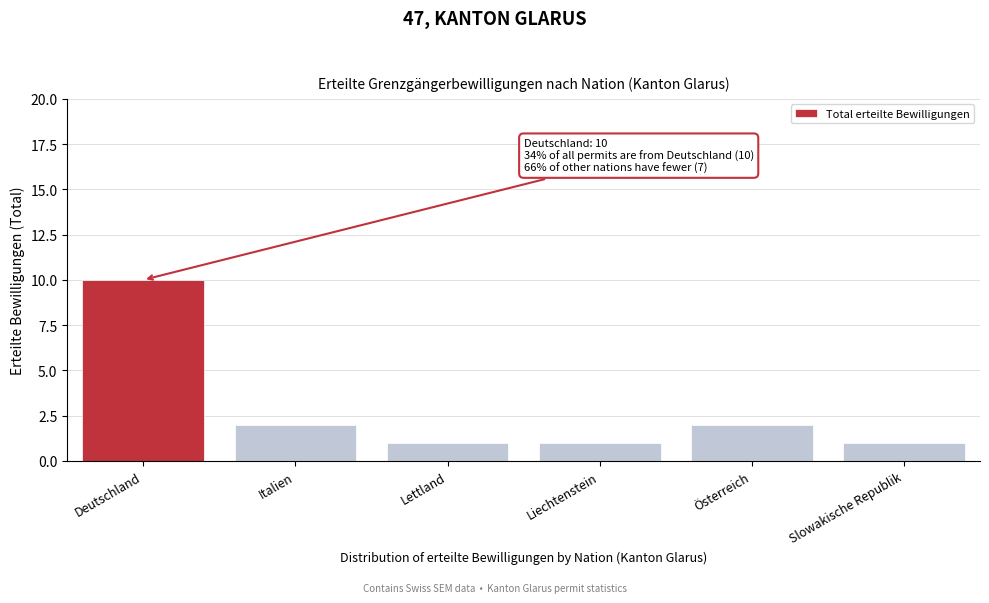

Reading left to right, transcribe all the data shown in this chart.

Deutschland=10	Italien=2	Lettland=1	Liechtenstein=1	Österreich=2	Slowakische Republik=1